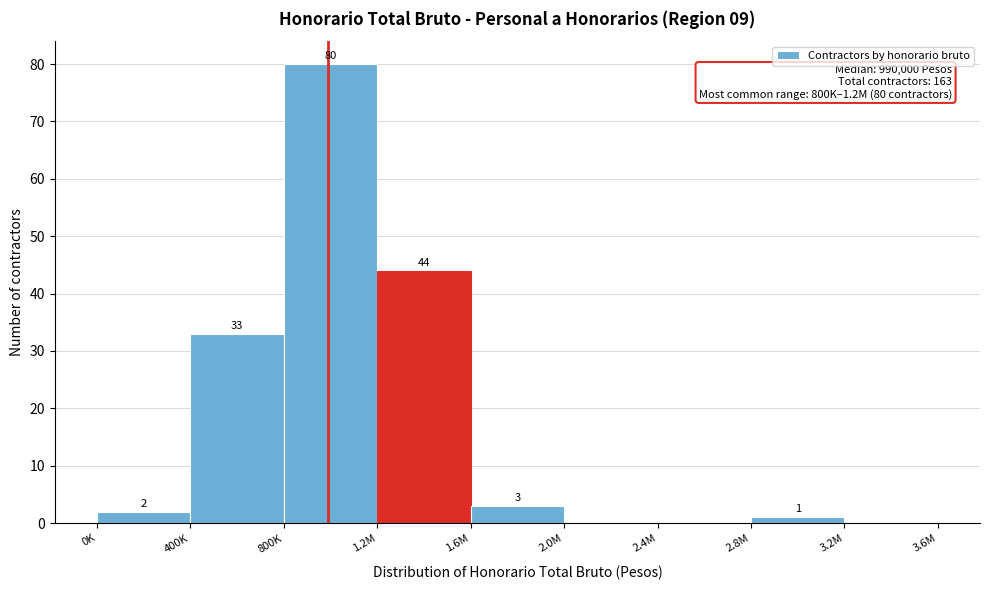

Reading left to right, extract all data points from this chart.

0K=2	400K=33	800K=80	1.2M=44	1.6M=3	2.0M=0	2.4M=0	2.8M=1	3.2M=0